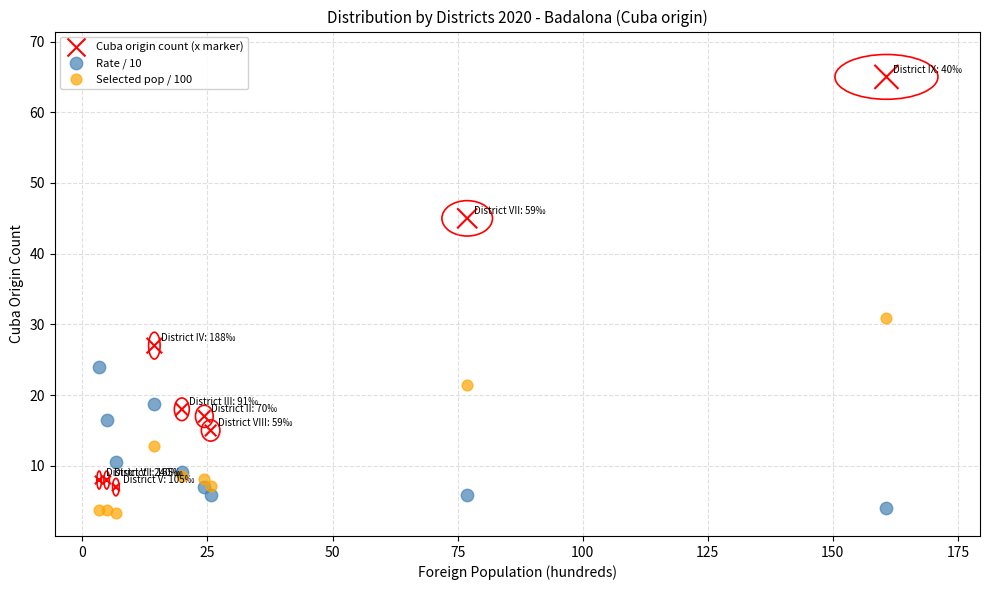

Which series has the largest Y range (max minus min)?

Cuba origin count (x marker)